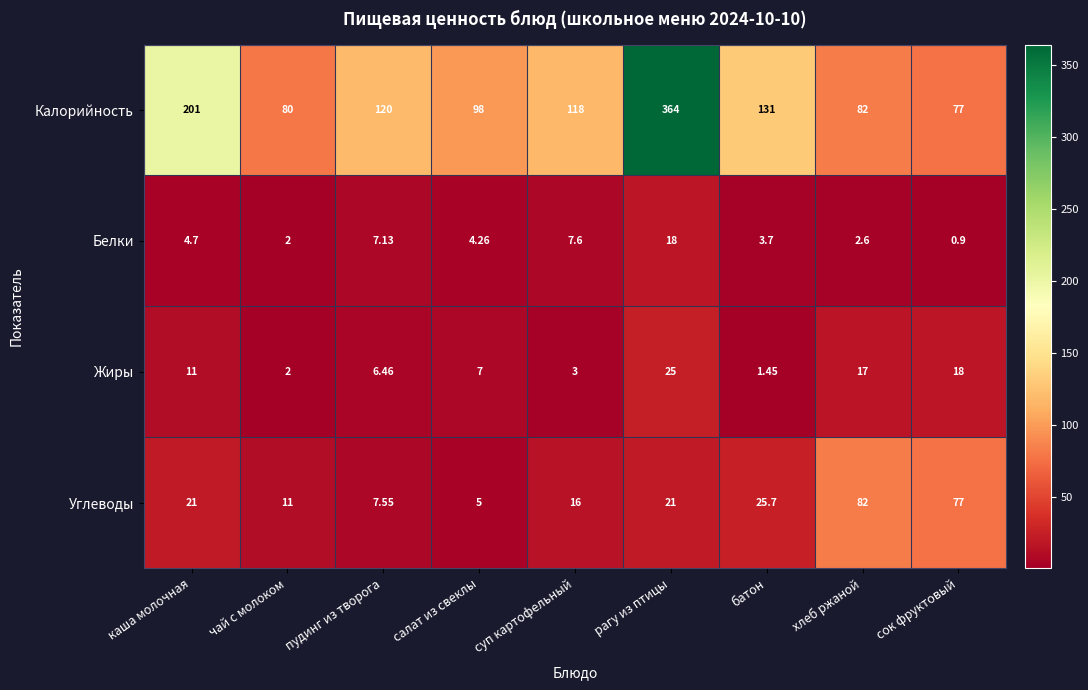

Which series has the largest range (max minus min)?

Калорийность